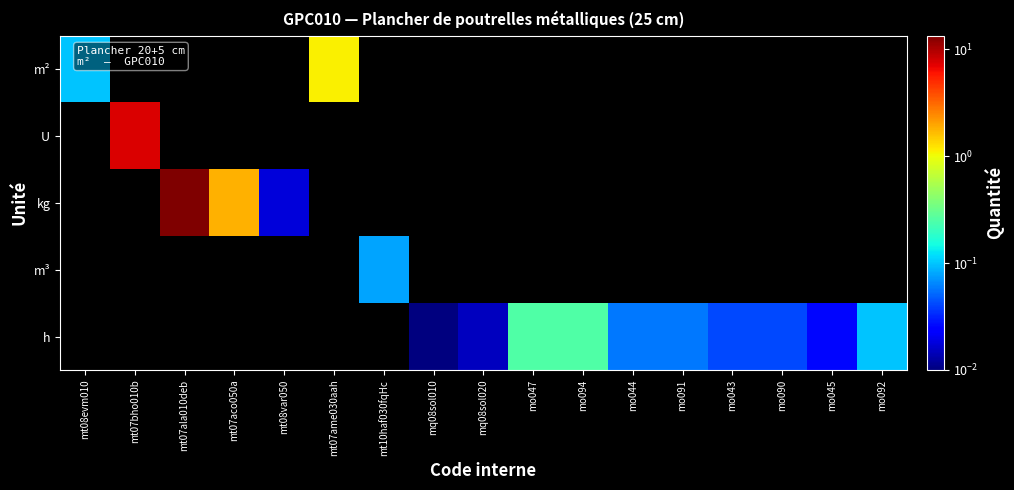

Reading left to right, list all the values displayed in this chart.

m²: mt08evm010=0.1	mt07bho010b=0.0	mt07ala010deb=0.0	mt07aco050a=0.0	mt08var050=0.0	mt07ame030aah=1.1	mt10haf030fqHc=0.0	mq08sol010=0.0	mq08sol020=0.0	mo047=0.0	mo094=0.0	mo044=0.0	mo091=0.0	mo043=0.0	mo090=0.0	mo045=0.0	mo092=0.0
U: mt08evm010=0.0	mt07bho010b=7.5	mt07ala010deb=0.0	mt07aco050a=0.0	mt08var050=0.0	mt07ame030aah=0.0	mt10haf030fqHc=0.0	mq08sol010=0.0	mq08sol020=0.0	mo047=0.0	mo094=0.0	mo044=0.0	mo091=0.0	mo043=0.0	mo090=0.0	mo045=0.0	mo092=0.0
kg: mt08evm010=0.0	mt07bho010b=0.0	mt07ala010deb=13.4	mt07aco050a=1.8	mt08var050=0.0	mt07ame030aah=0.0	mt10haf030fqHc=0.0	mq08sol010=0.0	mq08sol020=0.0	mo047=0.0	mo094=0.0	mo044=0.0	mo091=0.0	mo043=0.0	mo090=0.0	mo045=0.0	mo092=0.0
m³: mt08evm010=0.0	mt07bho010b=0.0	mt07ala010deb=0.0	mt07aco050a=0.0	mt08var050=0.0	mt07ame030aah=0.0	mt10haf030fqHc=0.1	mq08sol010=0.0	mq08sol020=0.0	mo047=0.0	mo094=0.0	mo044=0.0	mo091=0.0	mo043=0.0	mo090=0.0	mo045=0.0	mo092=0.0
h: mt08evm010=0.0	mt07bho010b=0.0	mt07ala010deb=0.0	mt07aco050a=0.0	mt08var050=0.0	mt07ame030aah=0.0	mt10haf030fqHc=0.0	mq08sol010=0.0	mq08sol020=0.0	mo047=0.3	mo094=0.3	mo044=0.1	mo091=0.1	mo043=0.0	mo090=0.0	mo045=0.0	mo092=0.1